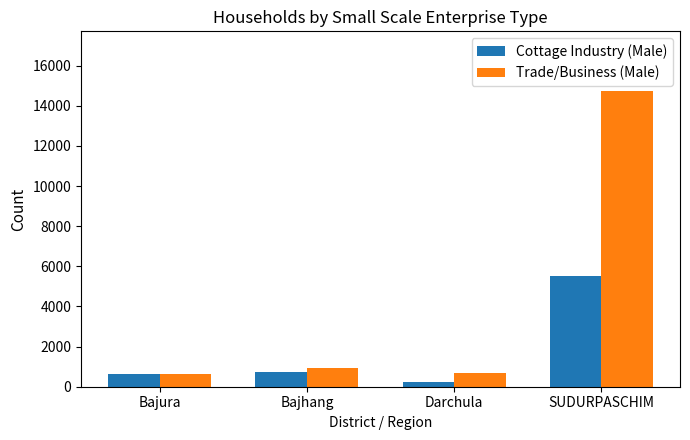

The Trade/Business (Male) series shows 14756 at SUDURPASCHIM. True or false?

True